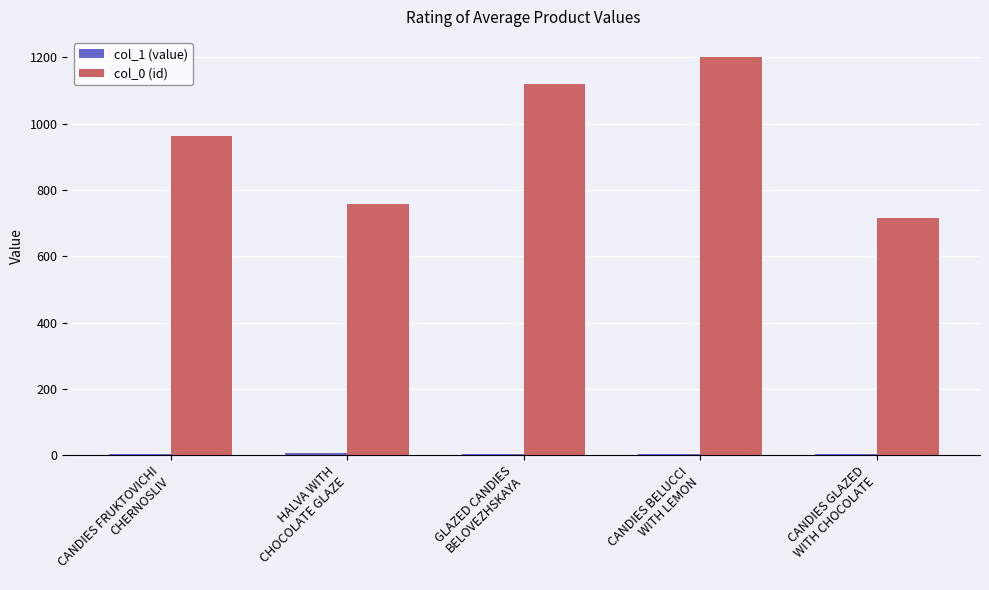

Which series has the largest total across all categories?

col_0 (id)